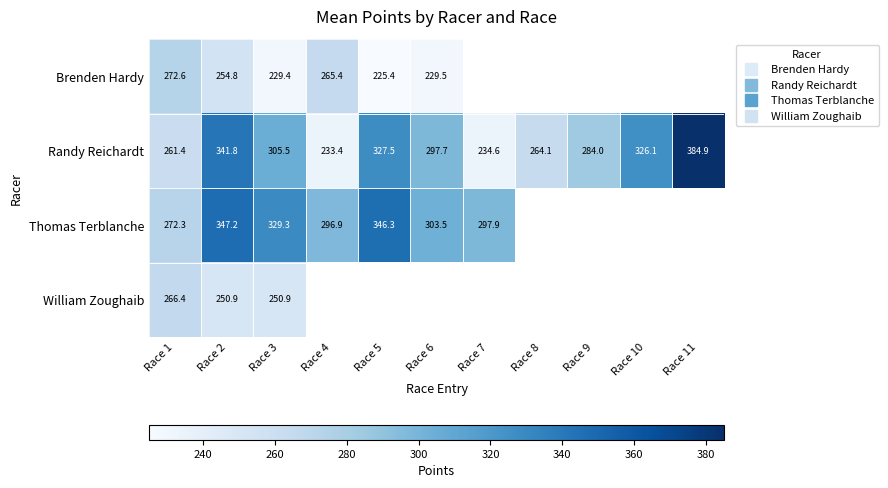

Which series has the largest range (max minus min)?

Randy Reichardt